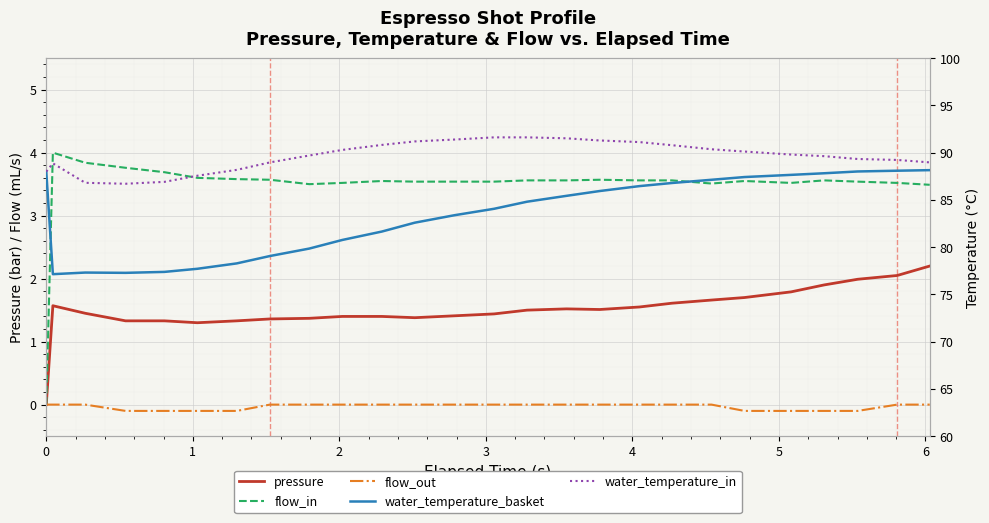

True or false: flow_in has a value of 5.2 at 22.

False